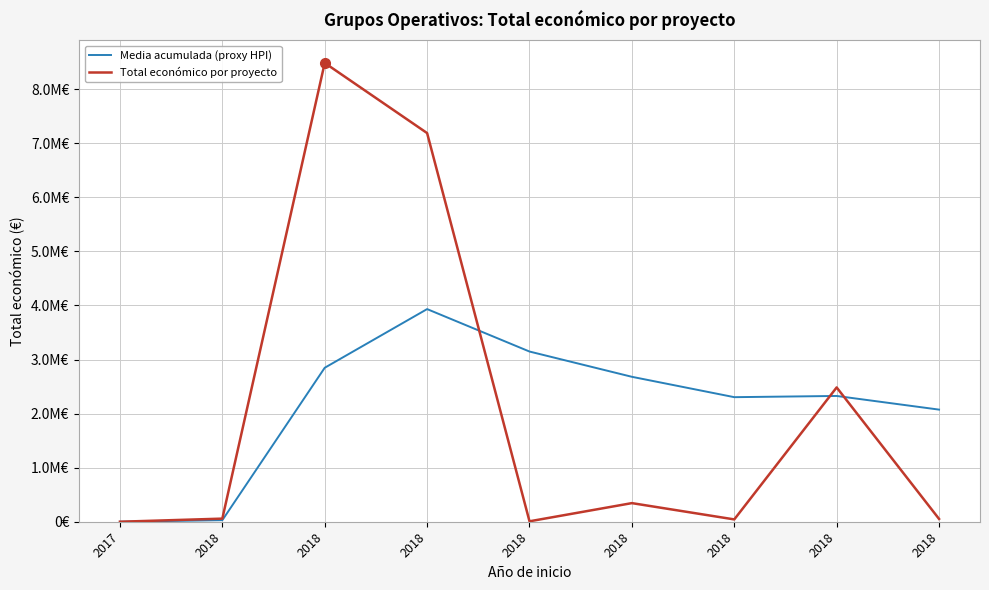

Does the chart have visible grid lines?

Yes